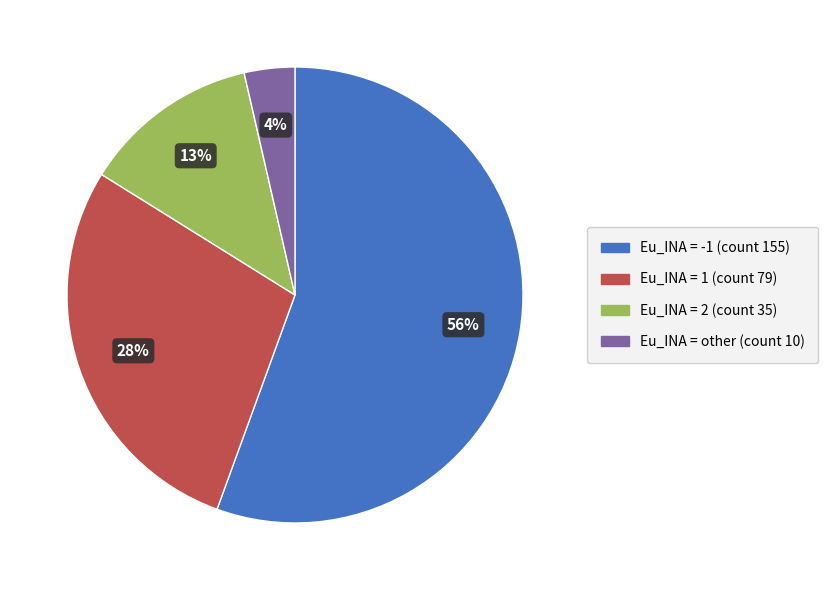

How many slices are in this pie chart?

4